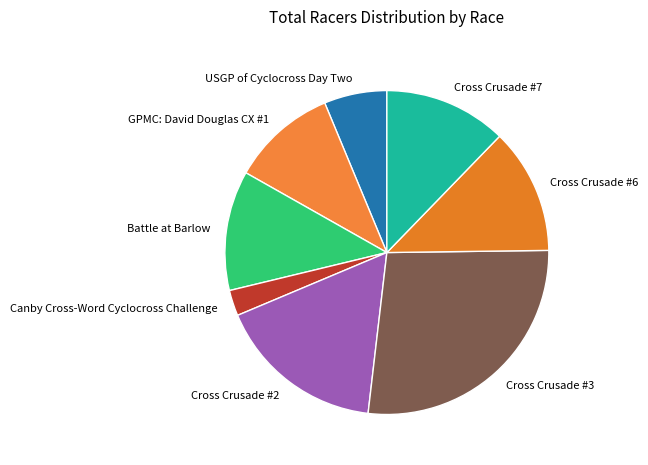

Does Cross Crusade #7 account for over 50% of the chart?

No